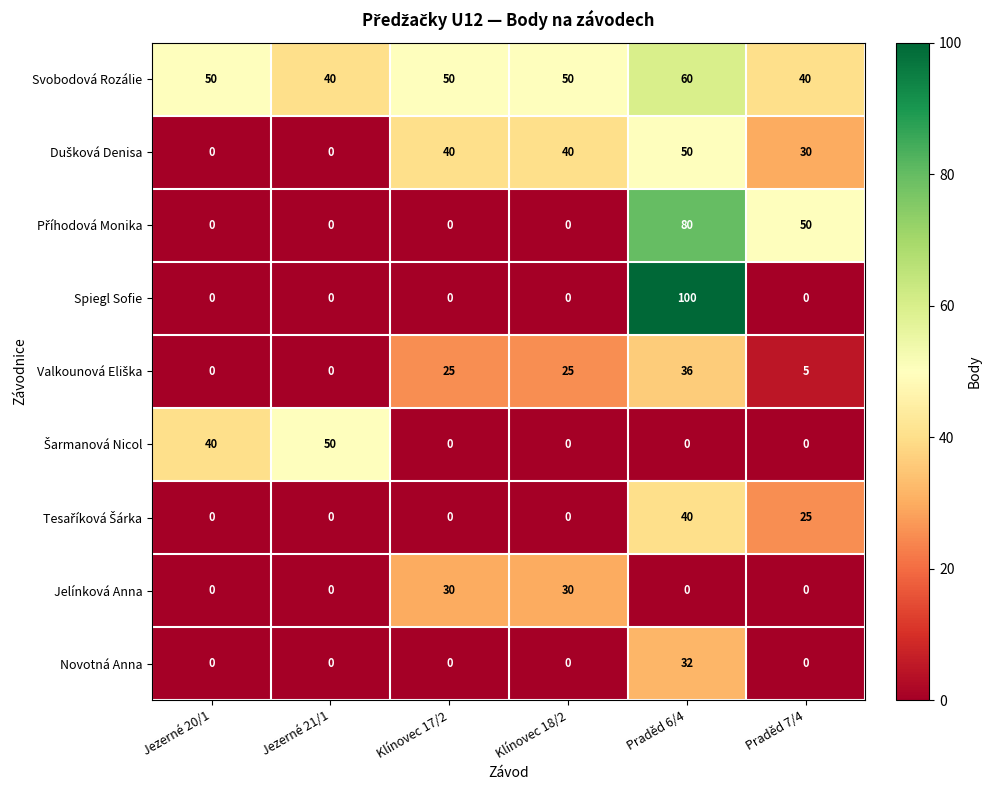

Which category has the highest value in the Novotná Anna series?

Praděd 6/4